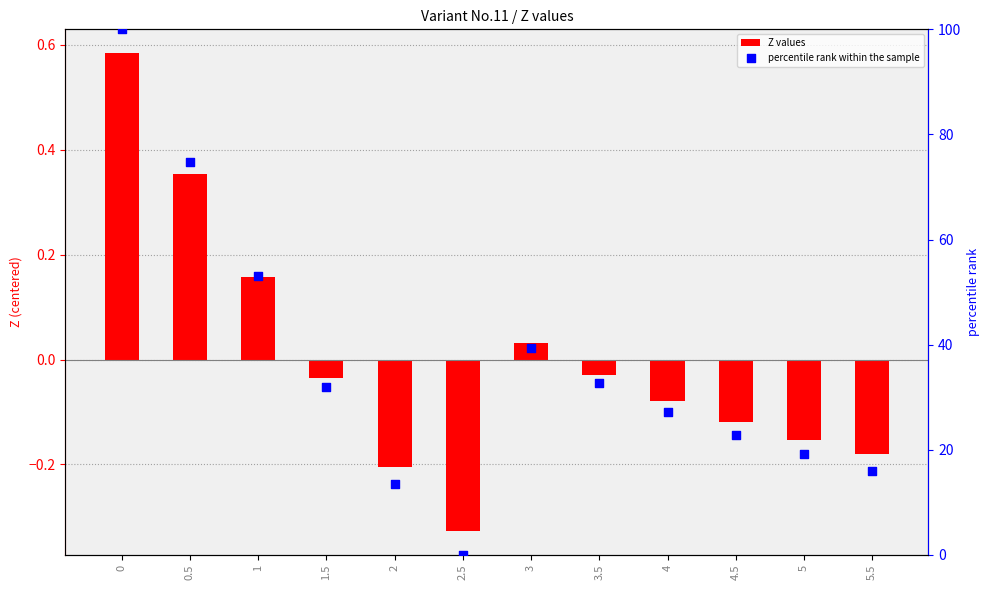

Is the value of Z values at 0 greater than the value of percentile rank within the sample at 0?

No